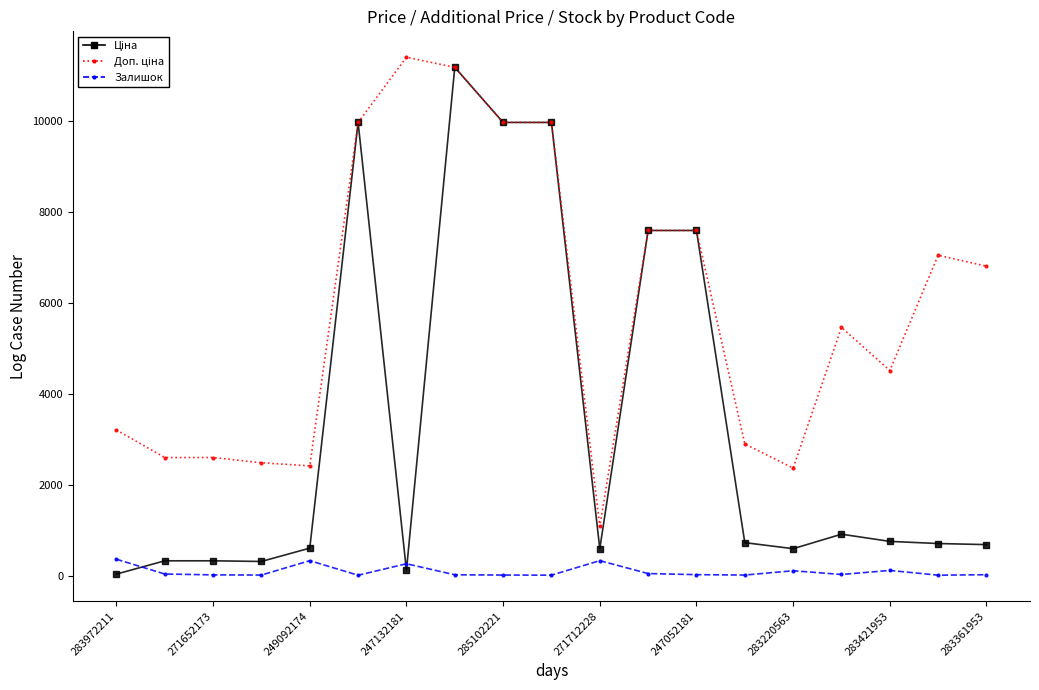

What is the lowest value of the Залишок series?

7.0